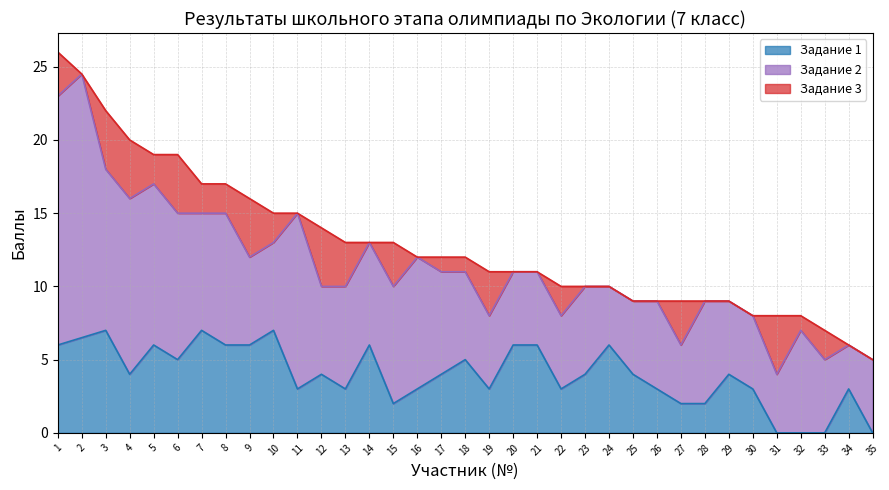

How many lines are shown in the chart?

3